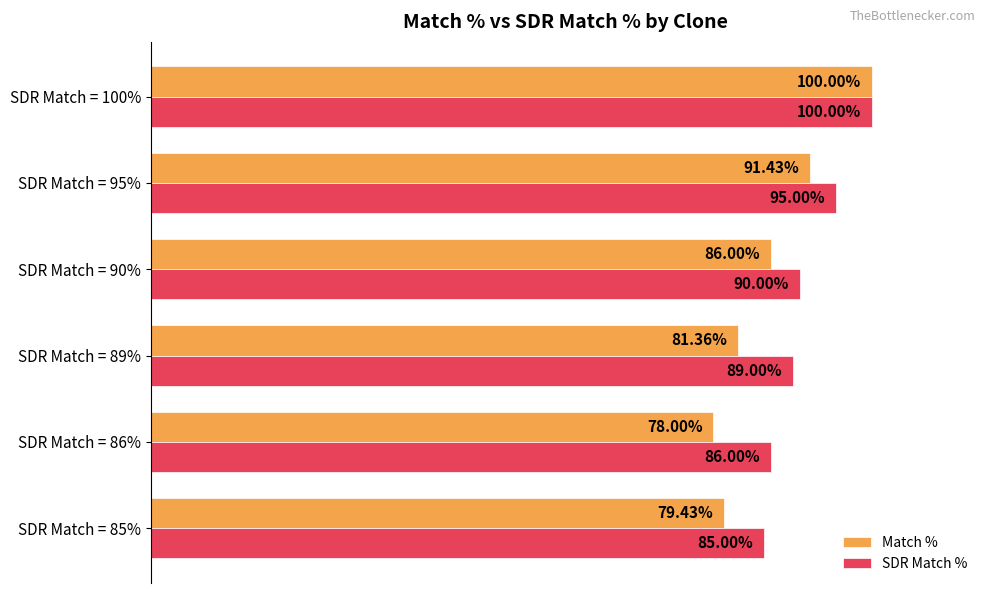

What are all the series names shown in the legend?

Match %, SDR Match %